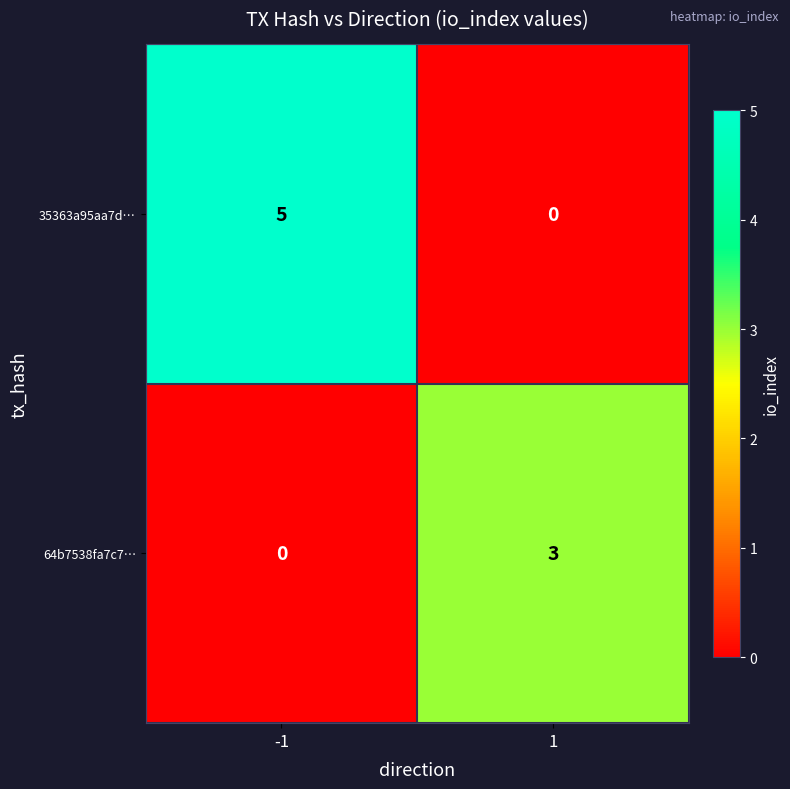

Reading left to right, transcribe all the data shown in this chart.

35363a95aa7d…: 5	0
64b7538fa7c7…: 0	3